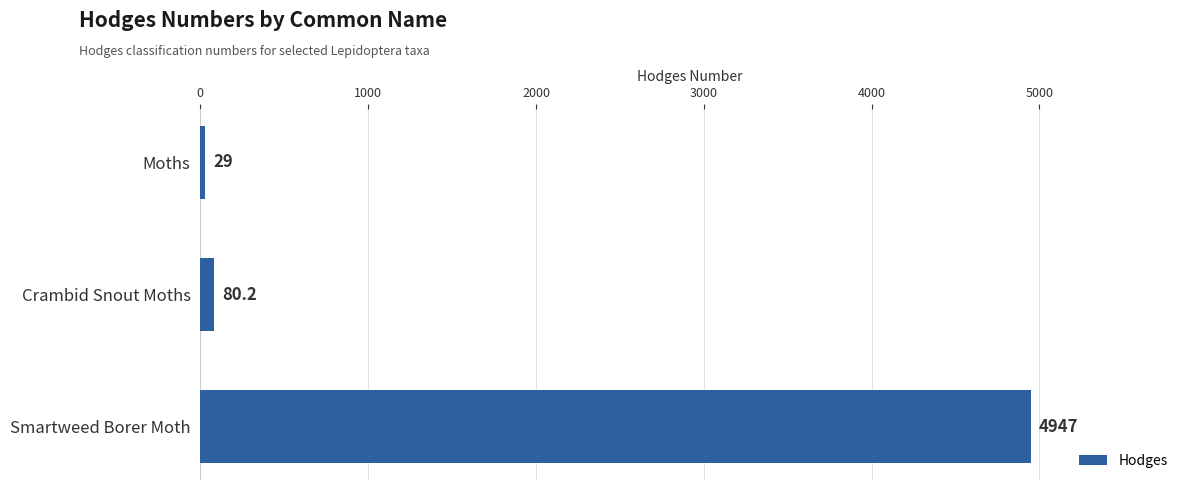

Reading top to bottom, what are all the values shown in this chart?

29.0	80.2	4947.0